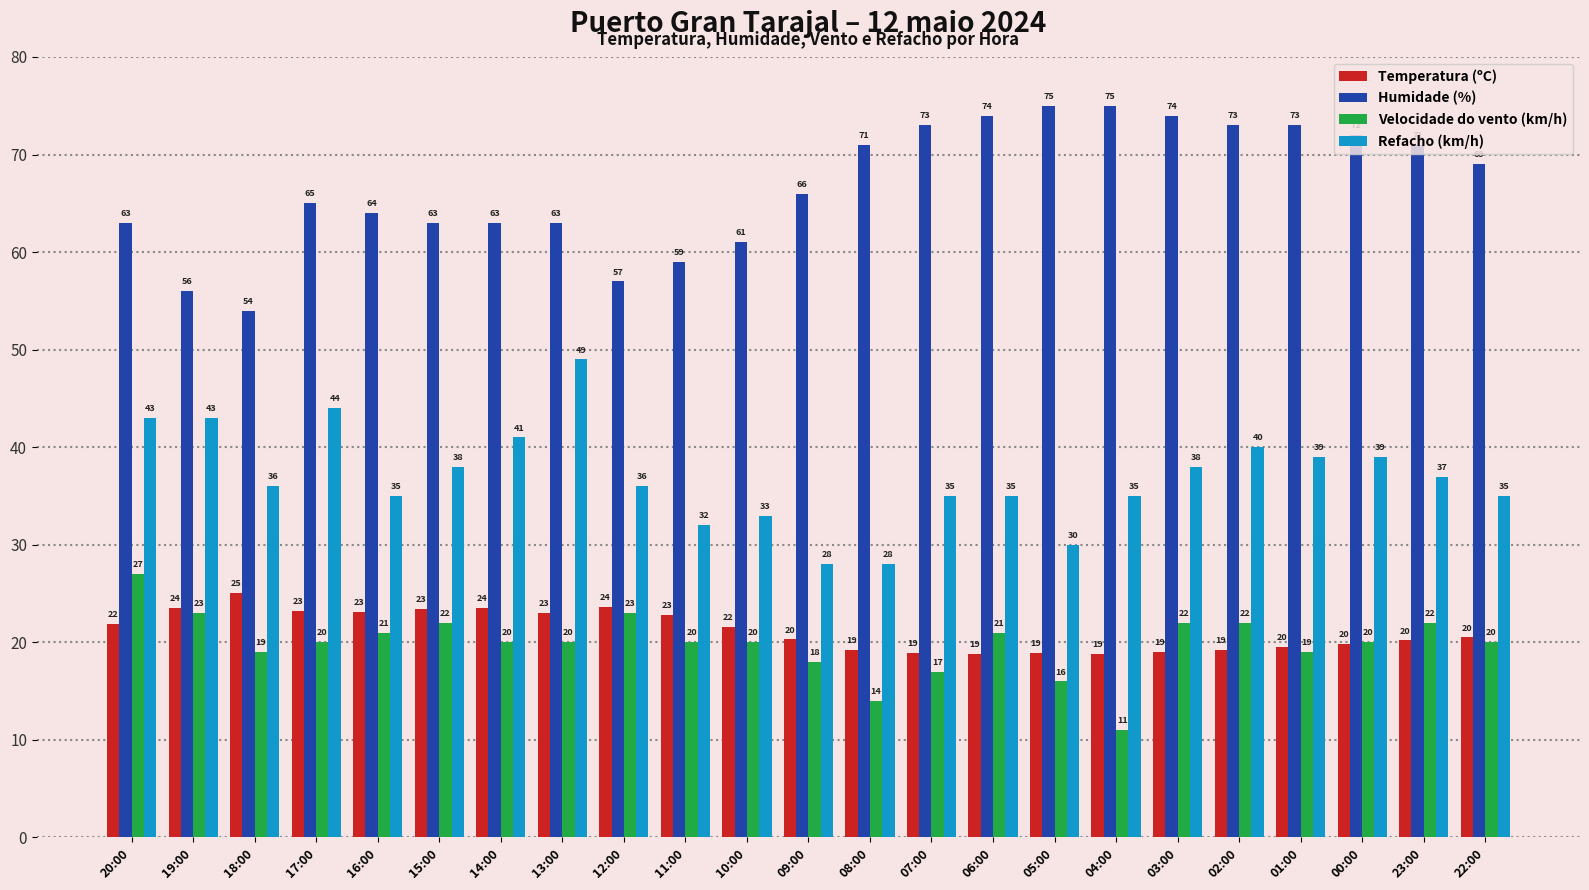

Which series has the largest total across all categories?

Humidade (%)